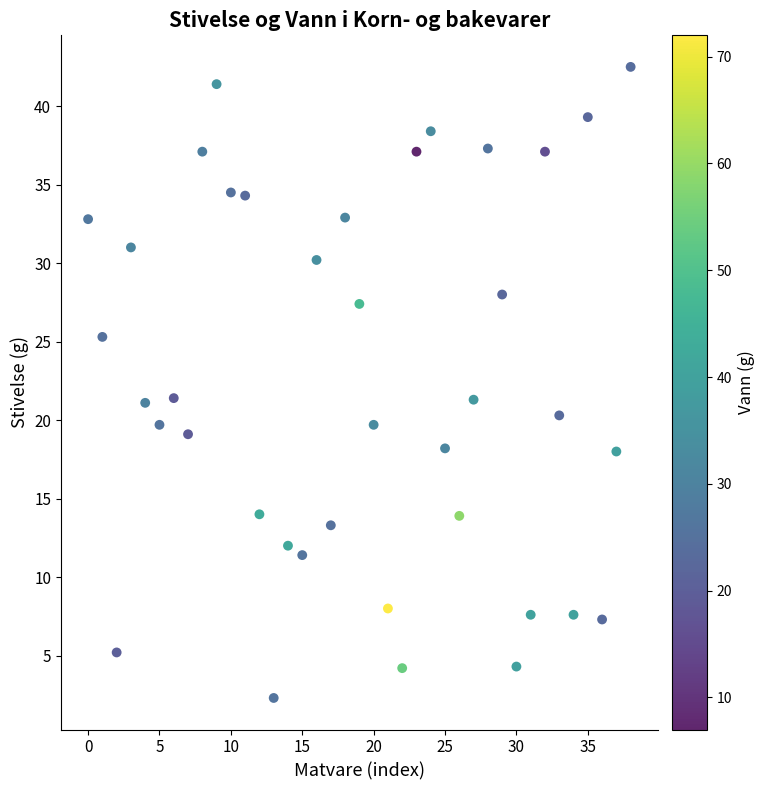

What is the range of Y values (max minus min)?

40.2